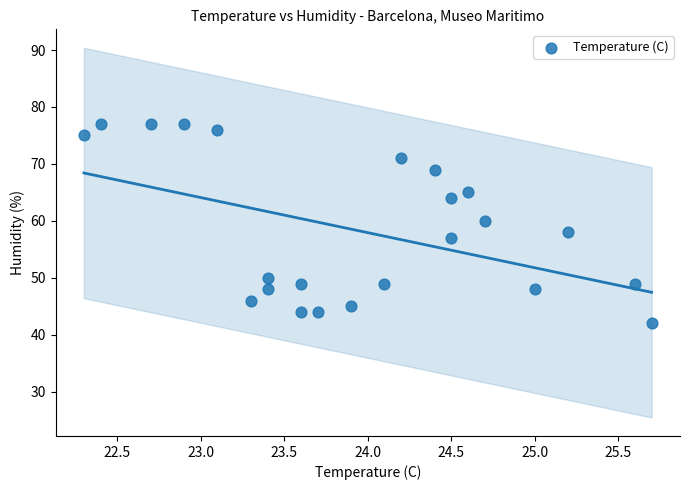

How many data points are displayed?

23